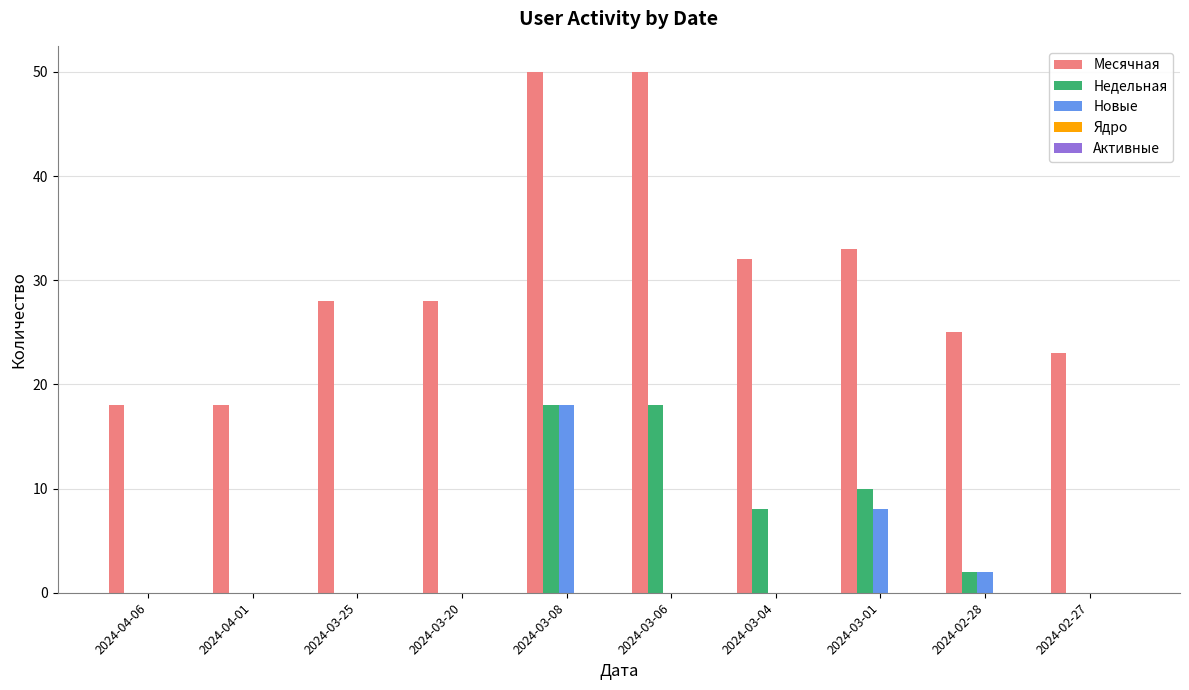

What is the total value across all series at 2024-03-01?

51